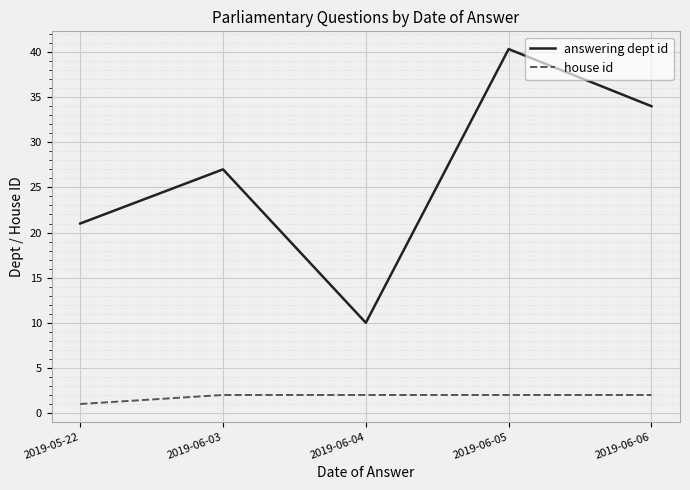

The house id series shows 2.0 at 2019-06-03. True or false?

True